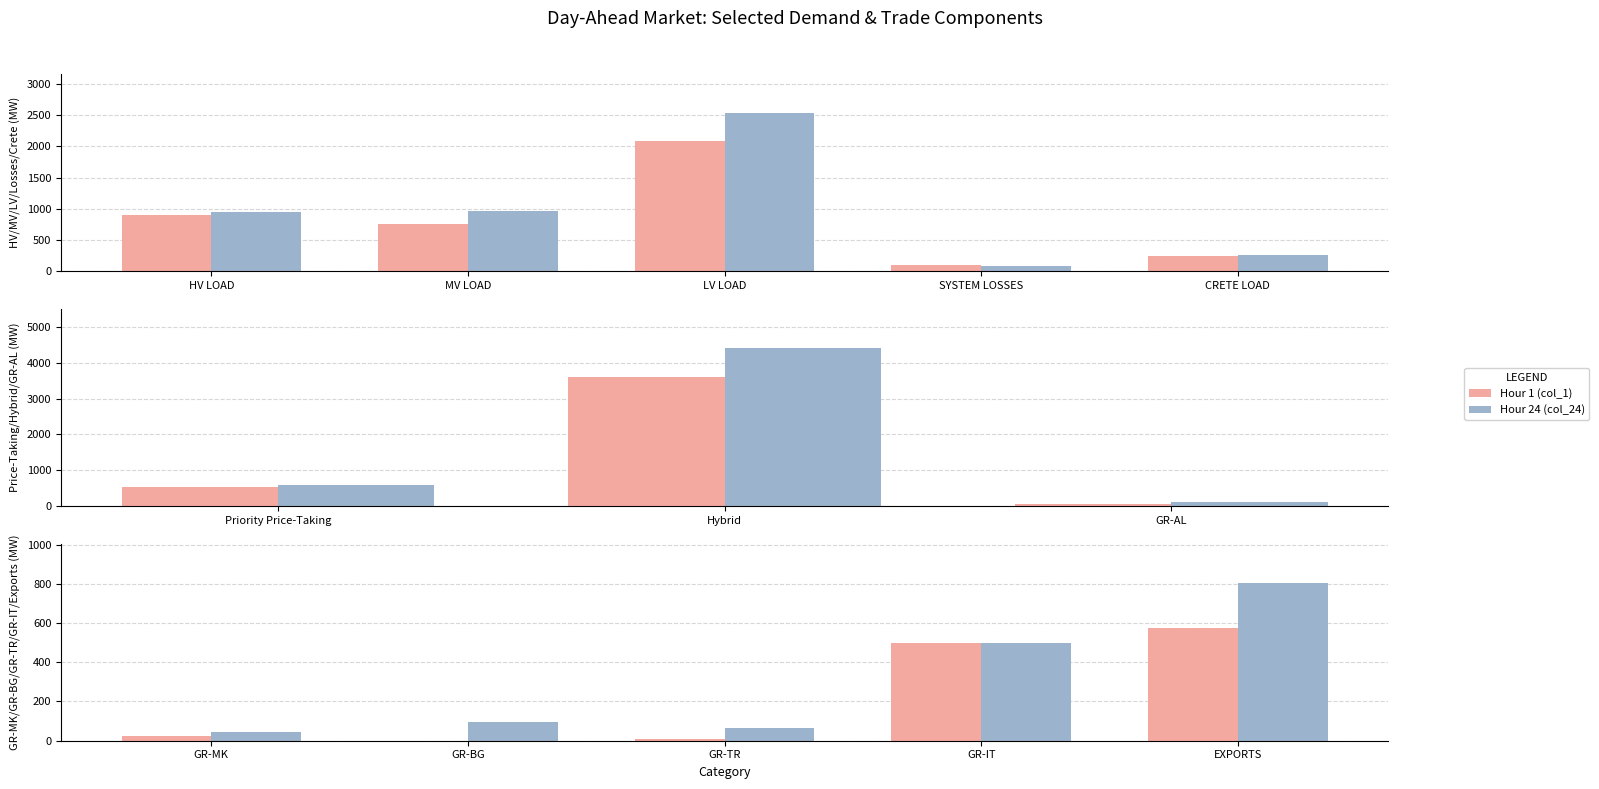

List the series in order of their overall mean, highest first.

Hour 24 (col_24), Hour 1 (col_1)